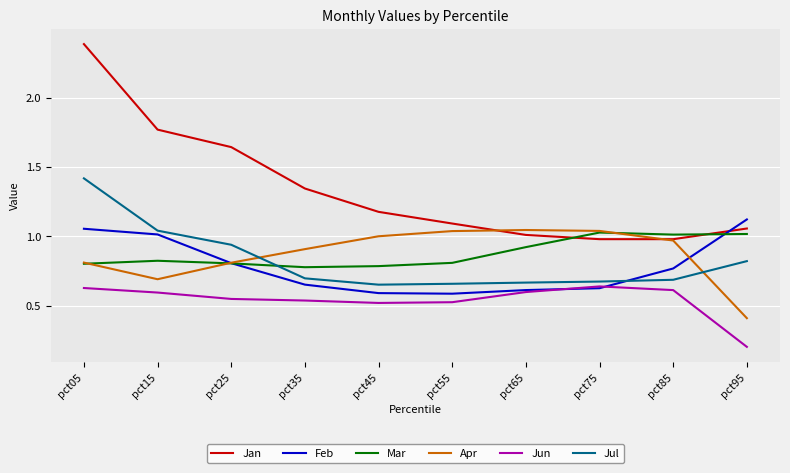

What is the sum of all Jul values?

8.3